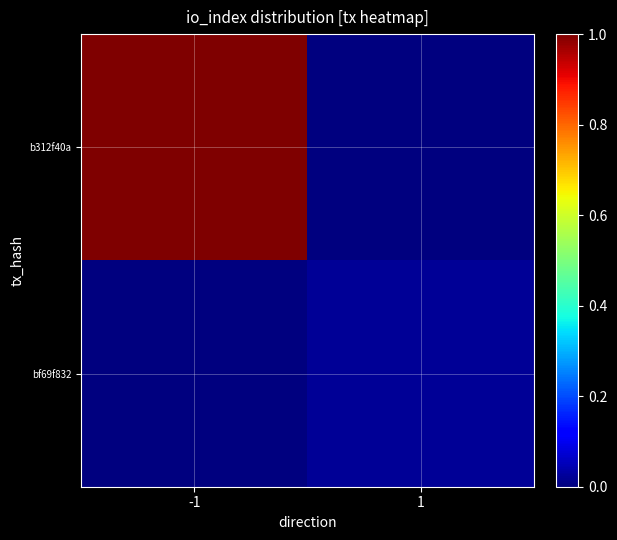

Which series has the largest total across all categories?

b312f40a